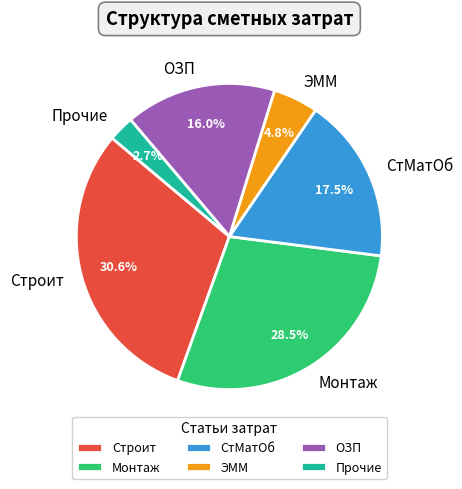

True or false: Прочие accounts for 9% of the total.

False